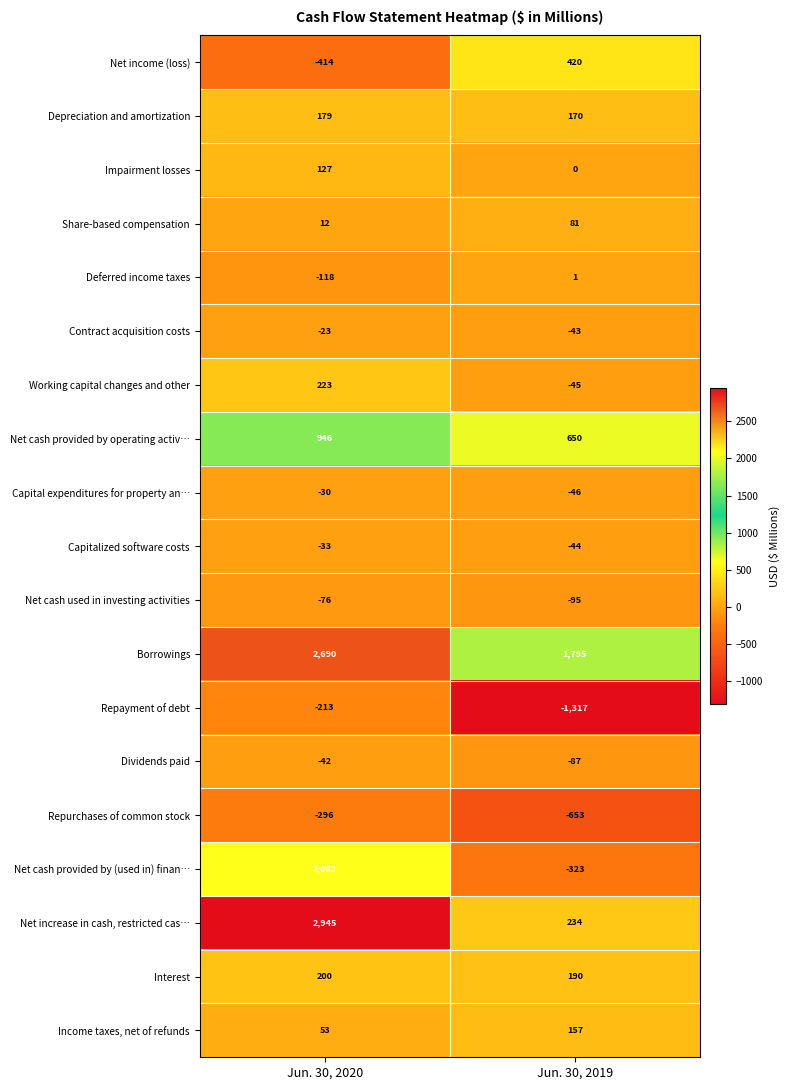

What is the lowest value of the Share-based compensation series?

12